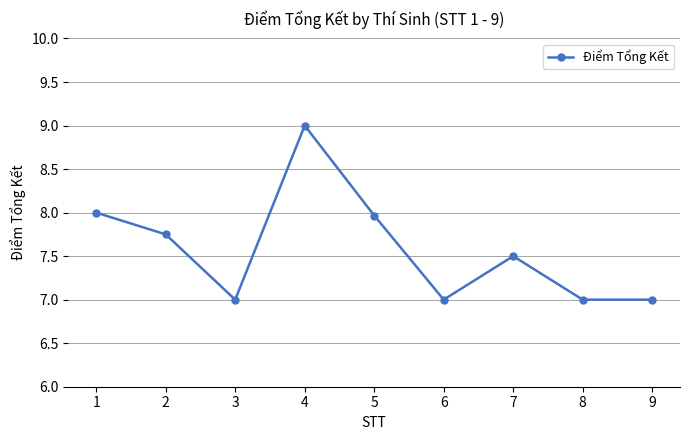

At which category does the data reach its first local valley?

3